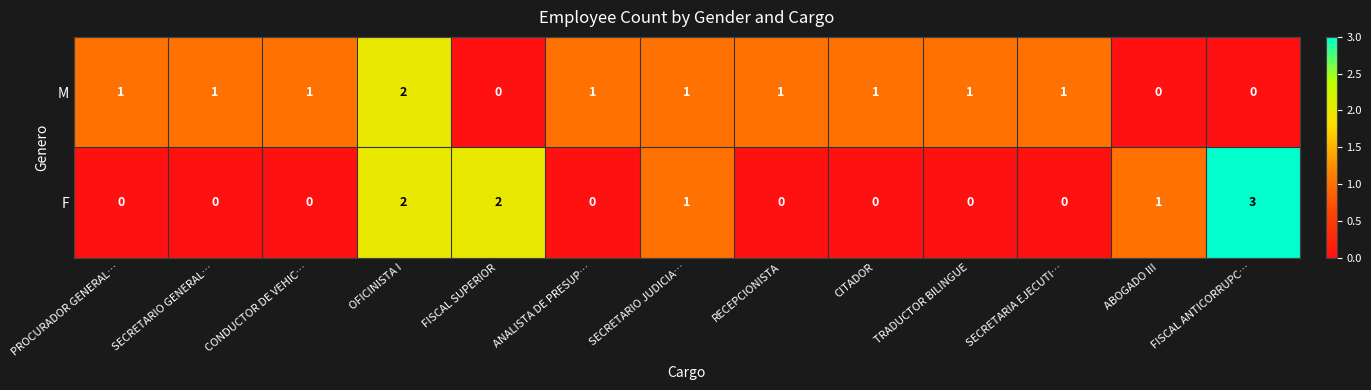

What is the total value across all series at OFICINISTA I?

4